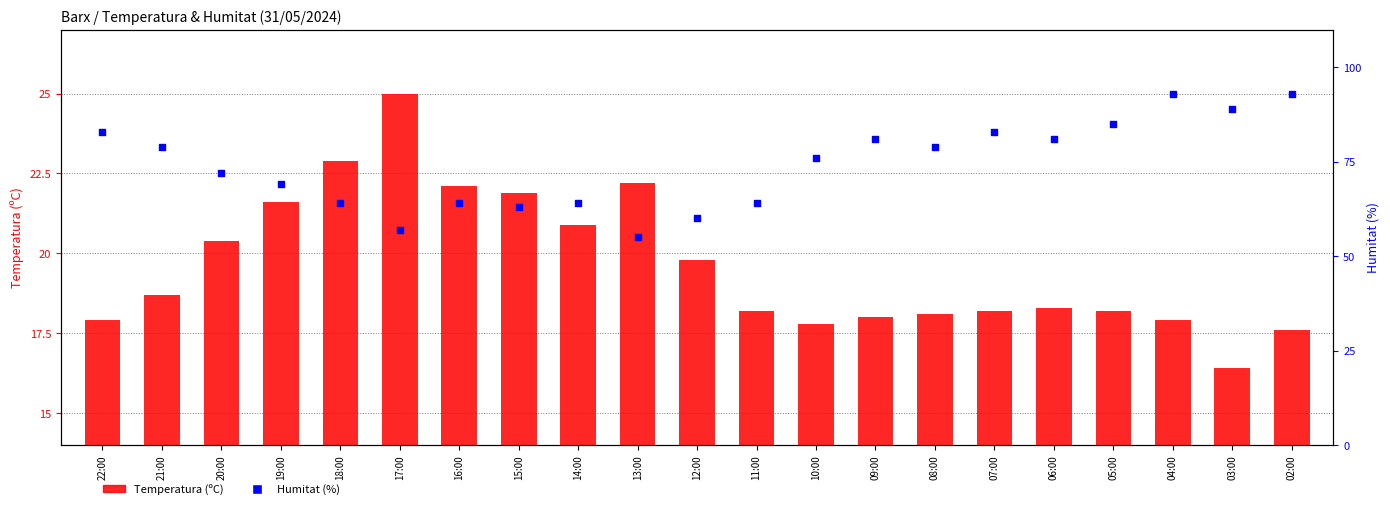

Which series has the largest Y range (max minus min)?

Humitat (%)